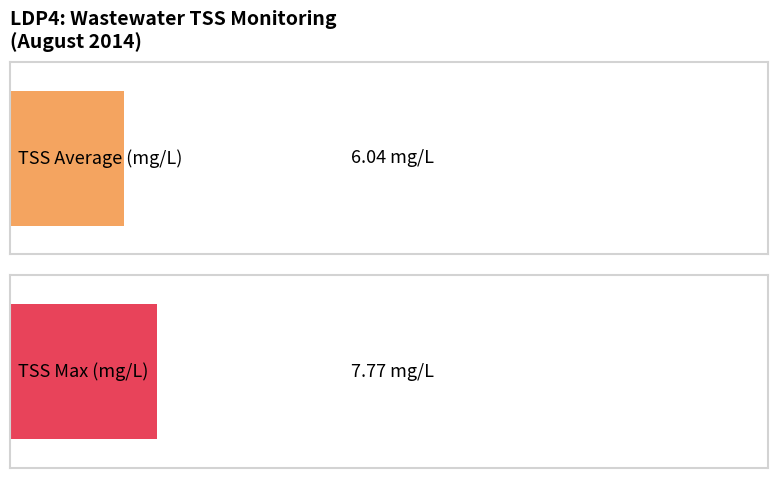

Rank the series by their average value, from lowest to highest.

TSS Average (mg/L), TSS Max (mg/L)